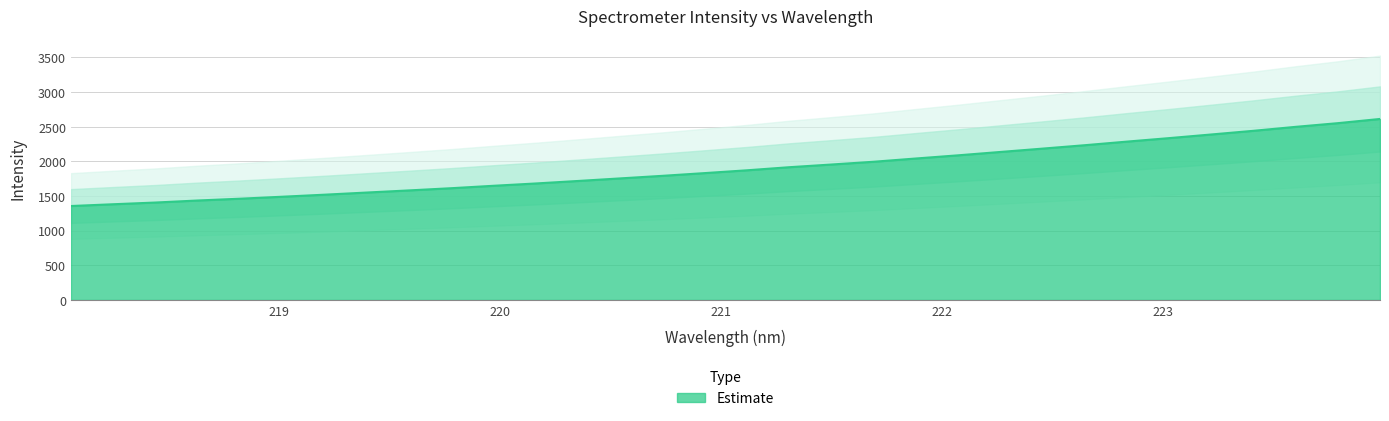

Rank the categories by value from lowest to highest.

218.0596, 218.2508, 218.442, 218.6332, 218.8244, 219.0156, 219.2067, 219.3979, 219.589, 219.7801, 219.9712, 220.1623, 220.3533, 220.5444, 220.7354, 220.9264, 221.1174, 221.3083, 221.4993, 221.6902, 221.8812, 222.0721, 222.263, 222.4538, 222.6447, 222.8355, 223.0264, 223.2172, 223.408, 223.5987, 223.7895, 223.9802